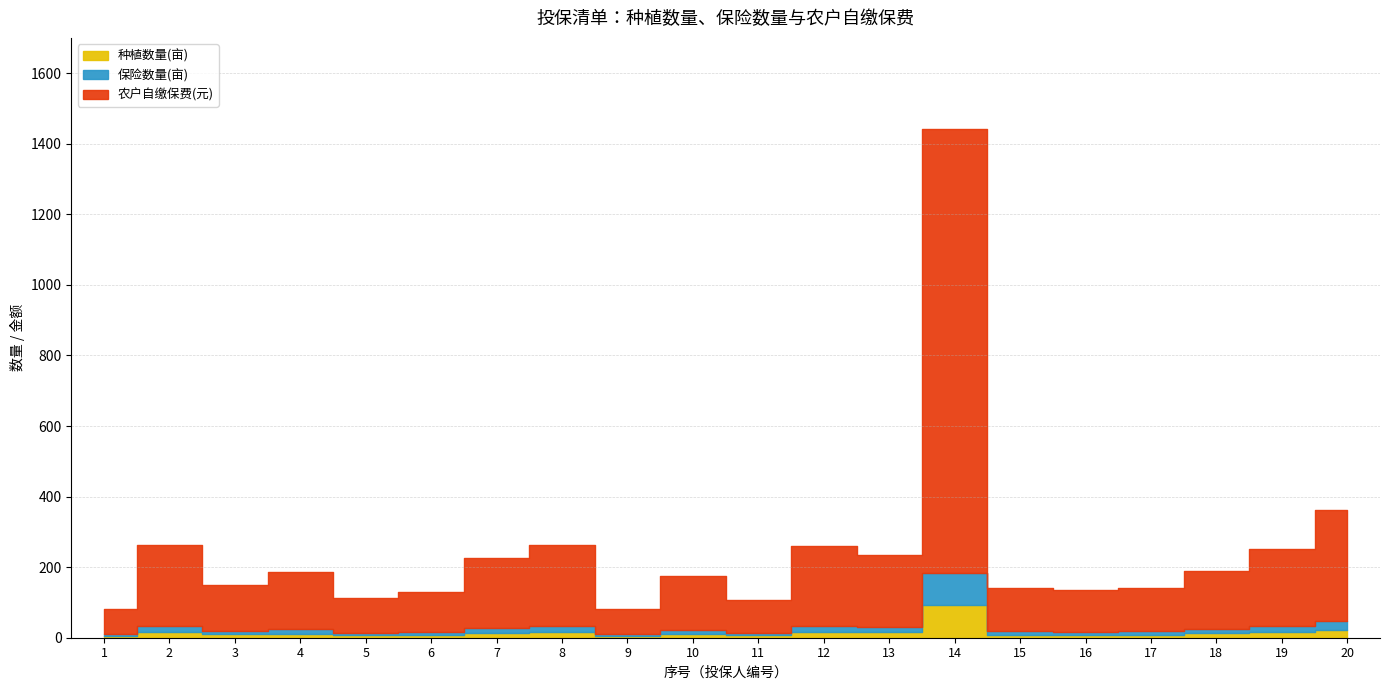

What is the average value of the 保险数量(亩) series?

15.8